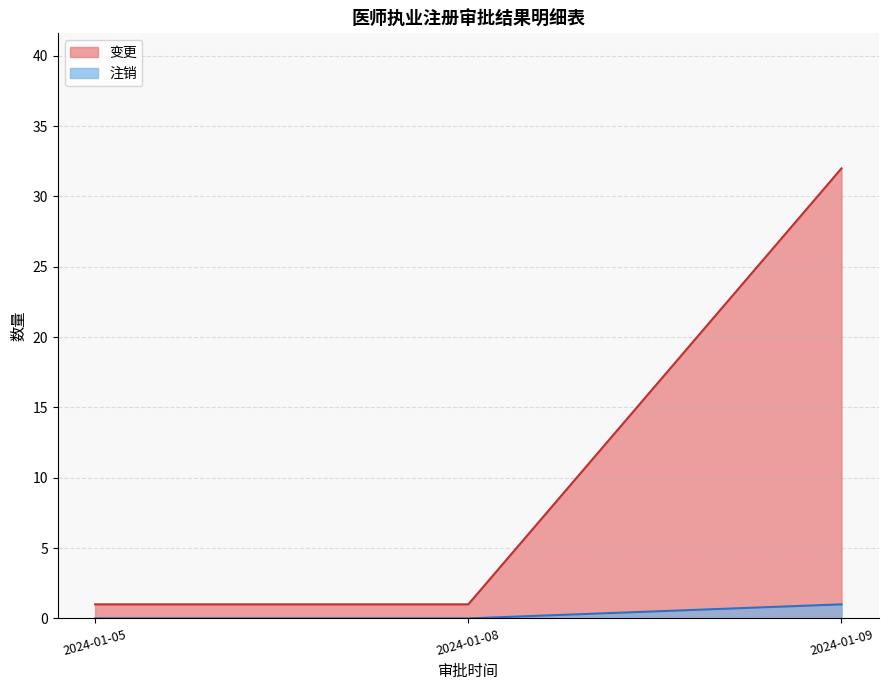

Which series has the largest total across all categories?

变更